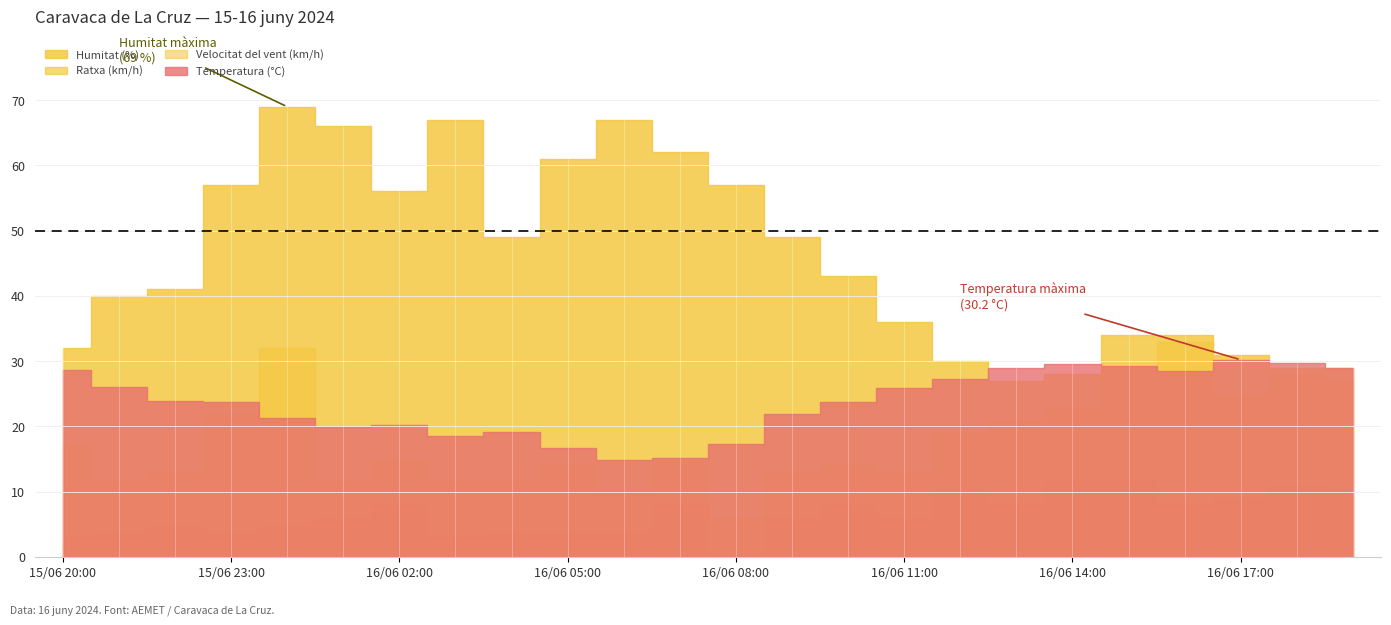

Is the value of Temperatura (°C) at 16/06 17:00 greater than the value of Velocitat del vent (km/h) at 16/06 08:00?

Yes